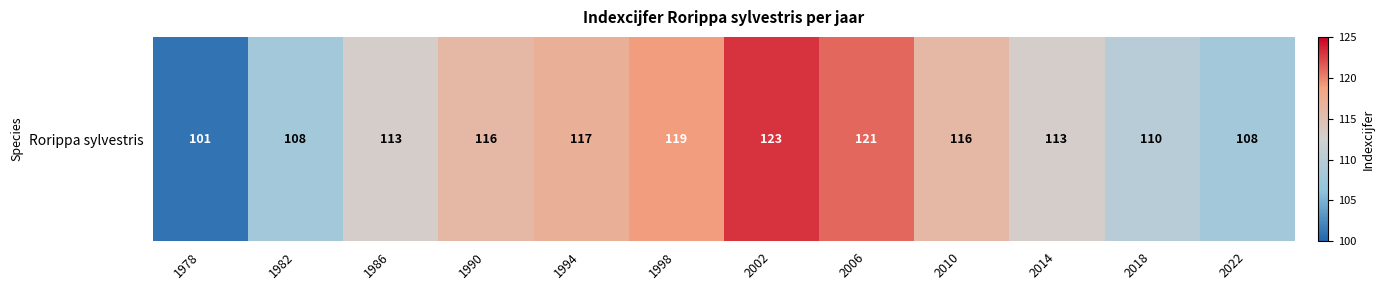

Is it true that the value at 1986 is 113?

True